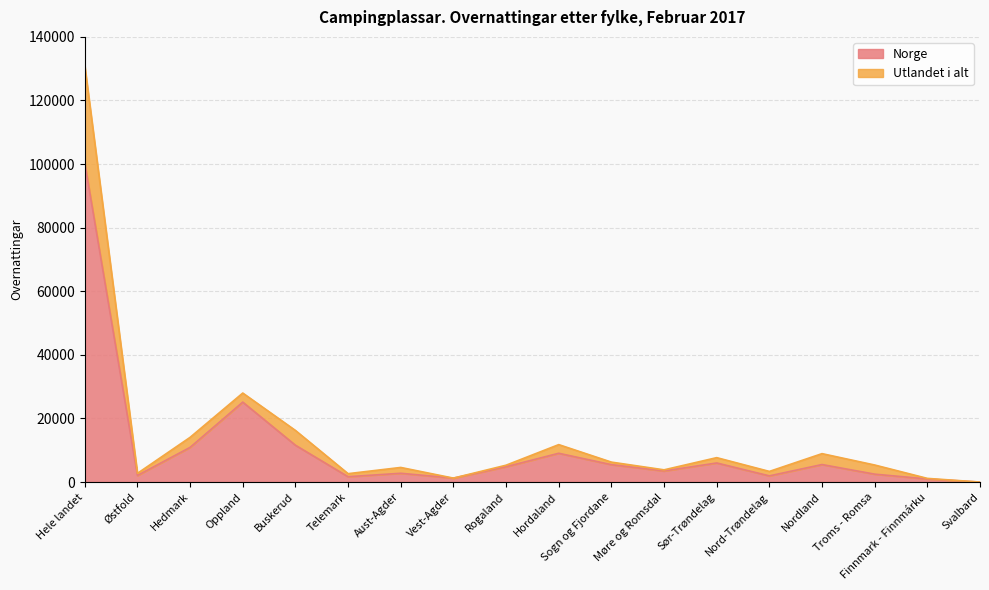

True or false: Norge has more than 2 interior local peaks.

True